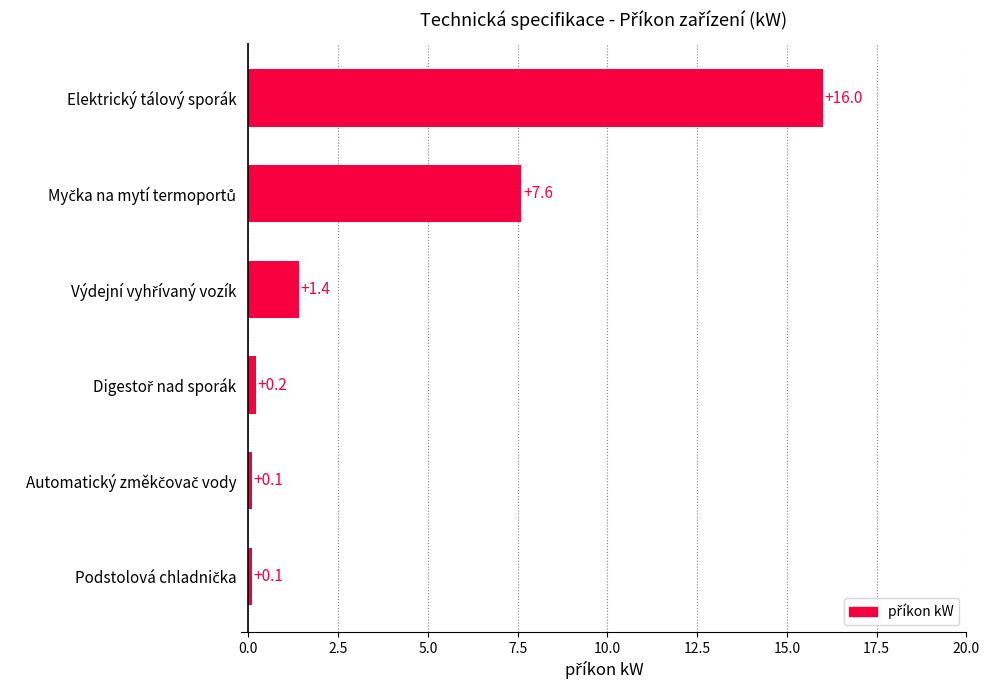

What is the sum of all values?

25.4